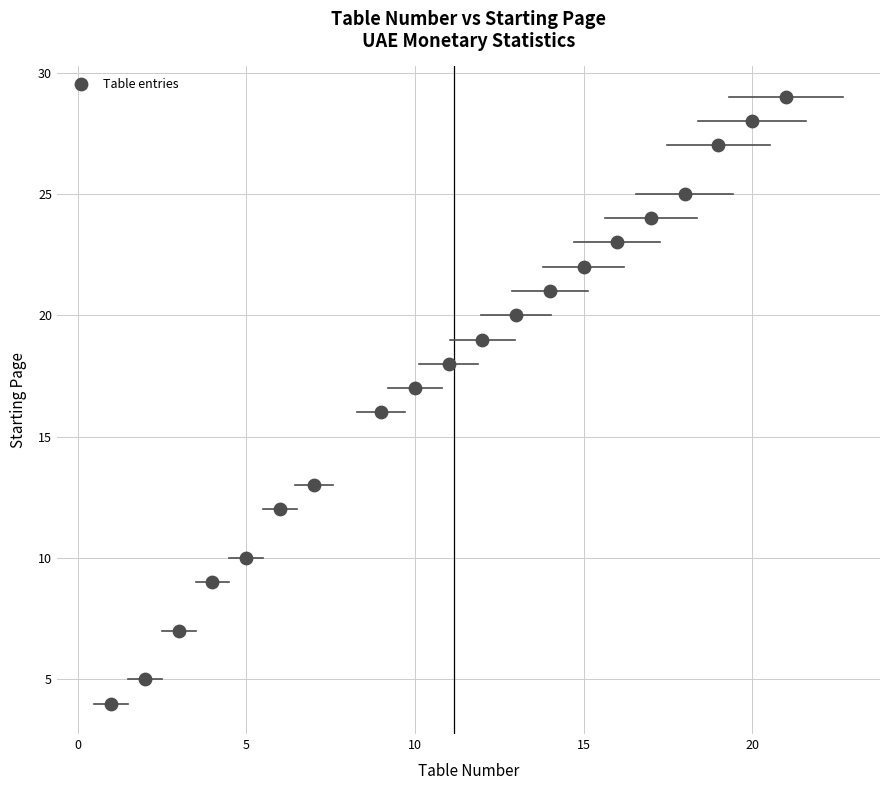

What is the range of X values (max minus min)?

20